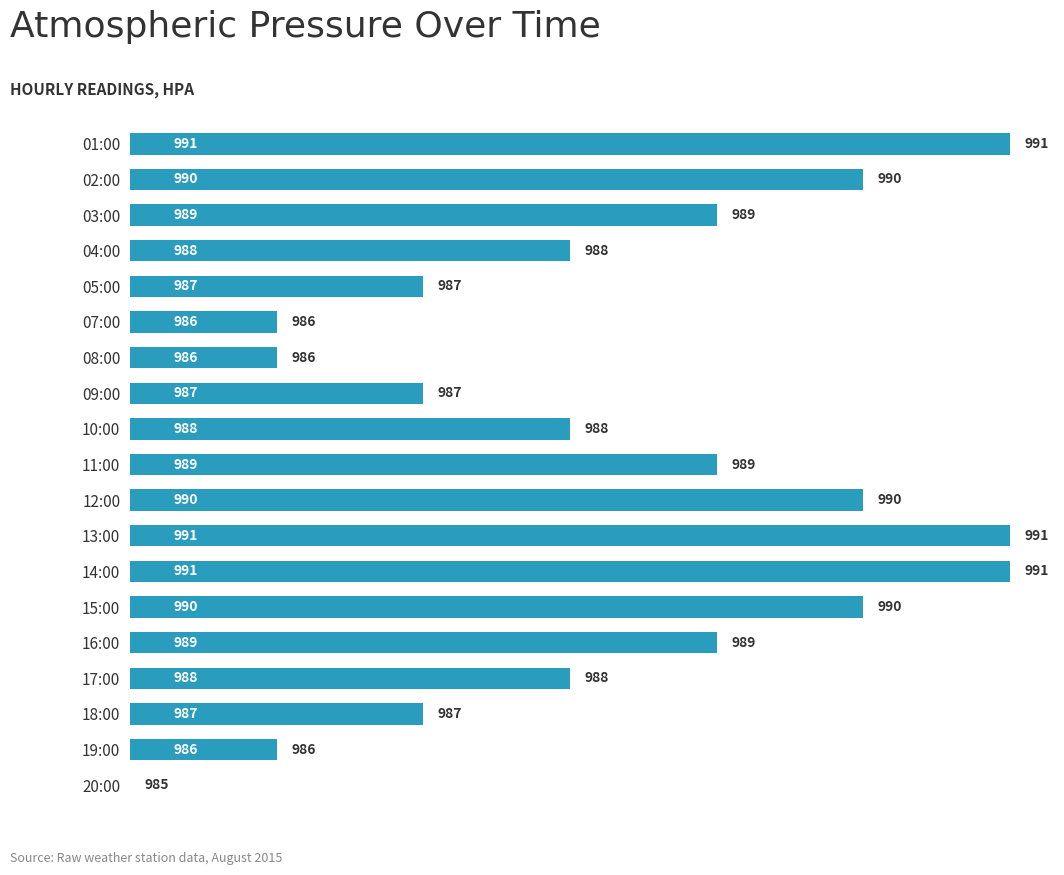

Are the bars horizontal?

Yes